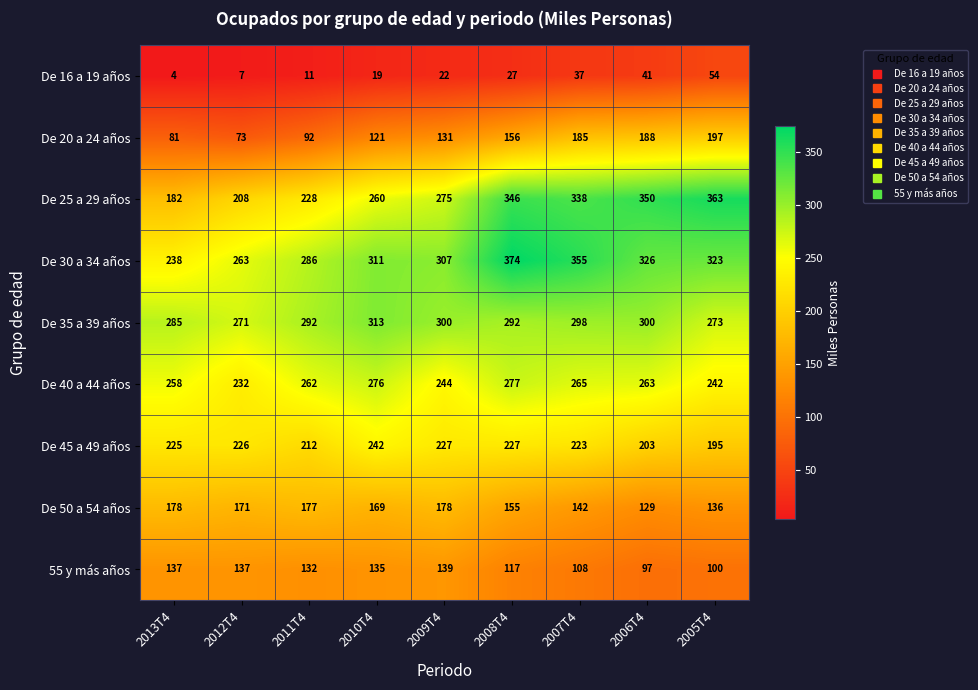

How many data points does each series have?

9